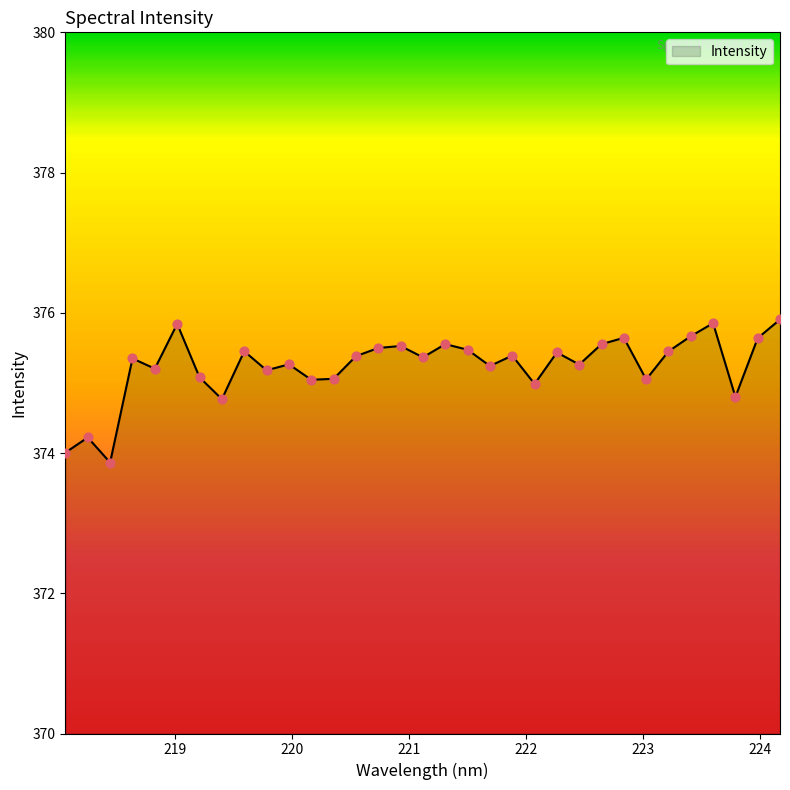

What is the difference between the maximum and minimum values?

2.0